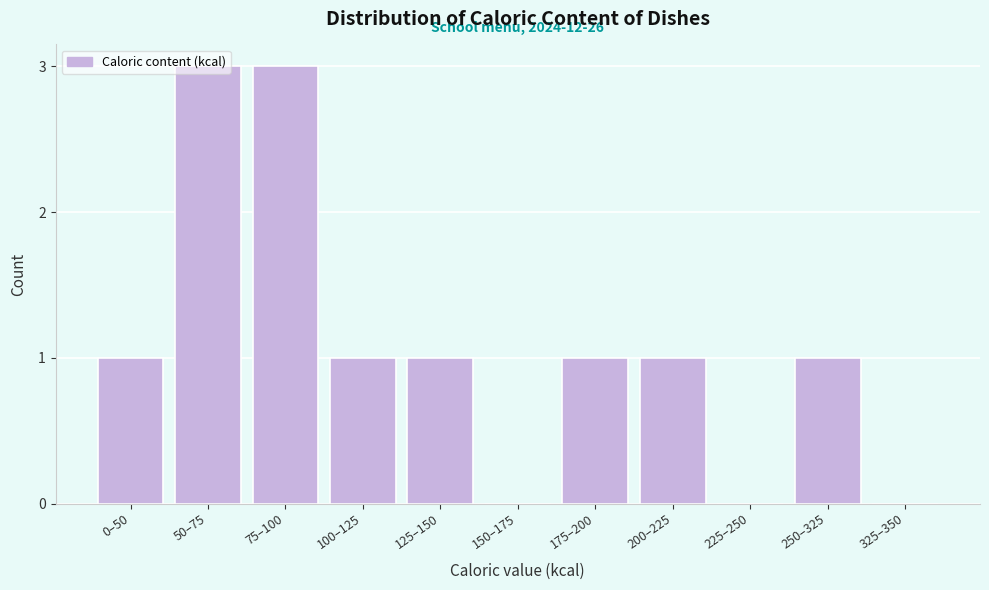

What is the sum of all values?

12